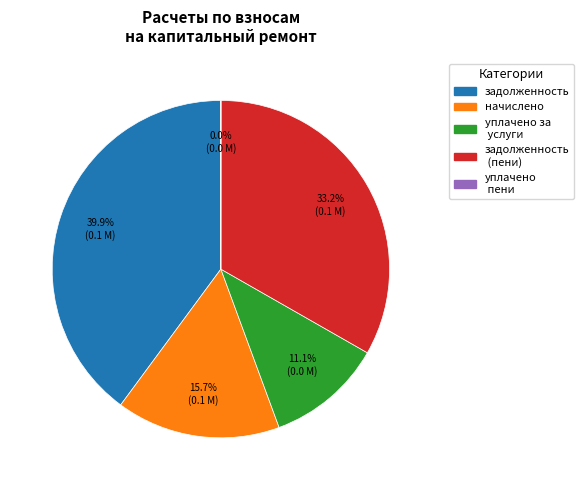

Does any single category account for the majority?

No